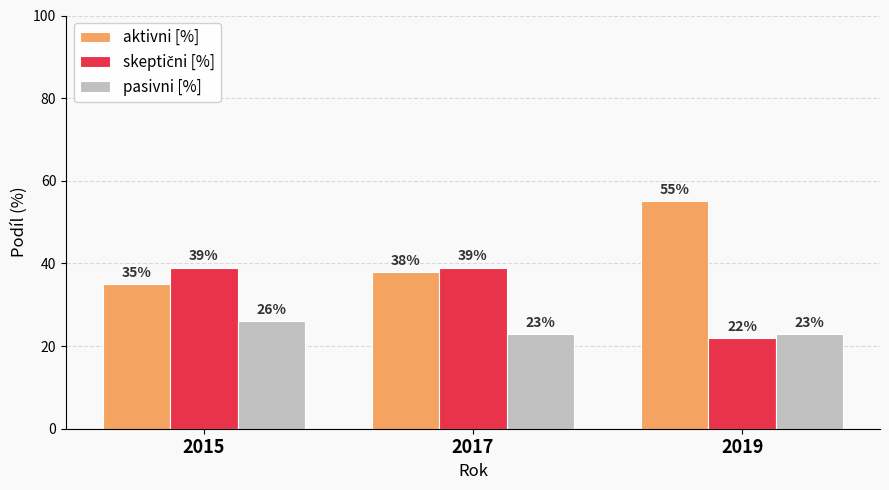

Which series changed the most between 2015 and 2019?

aktivni [%]